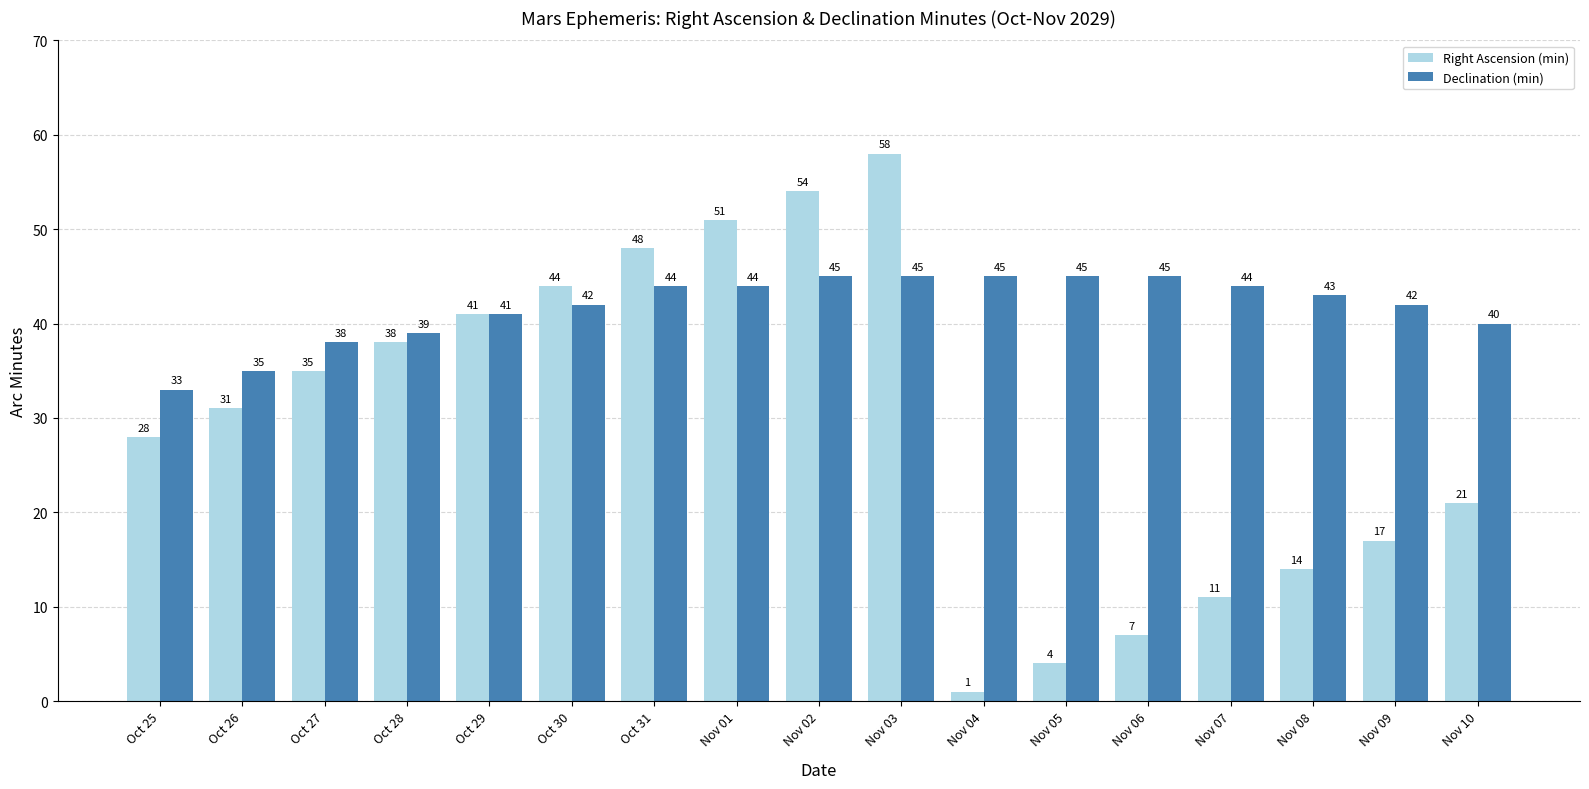

True or false: Right Ascension (min) has a value of 33 at Nov 01.

False